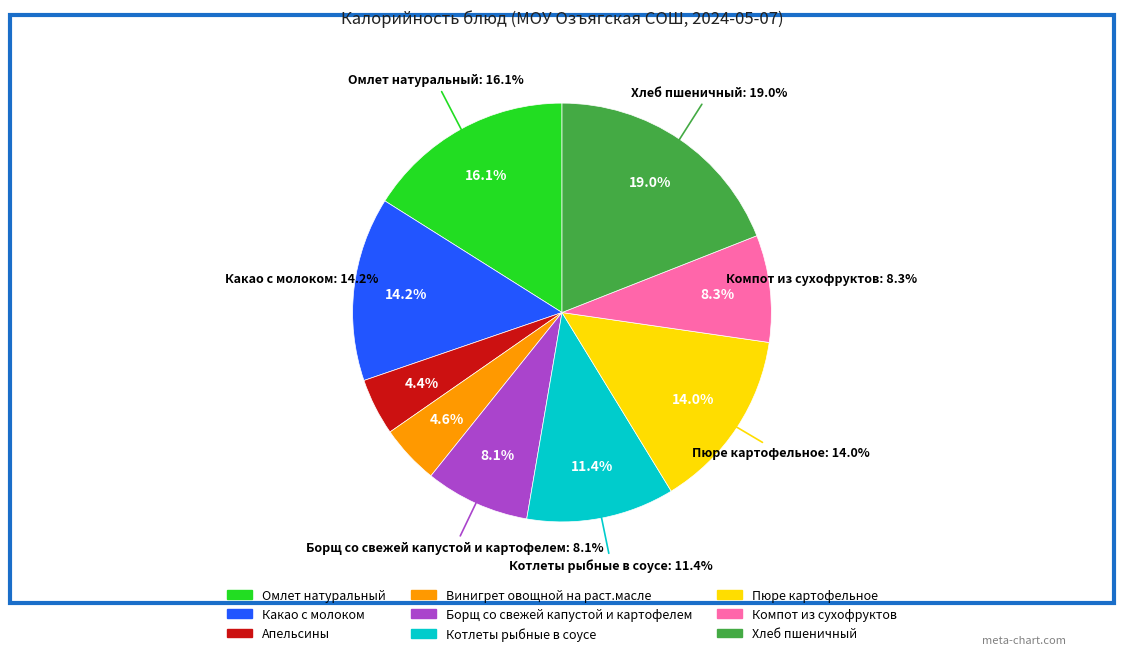

Is it true that Какао с молоком is 9% of the pie?

False